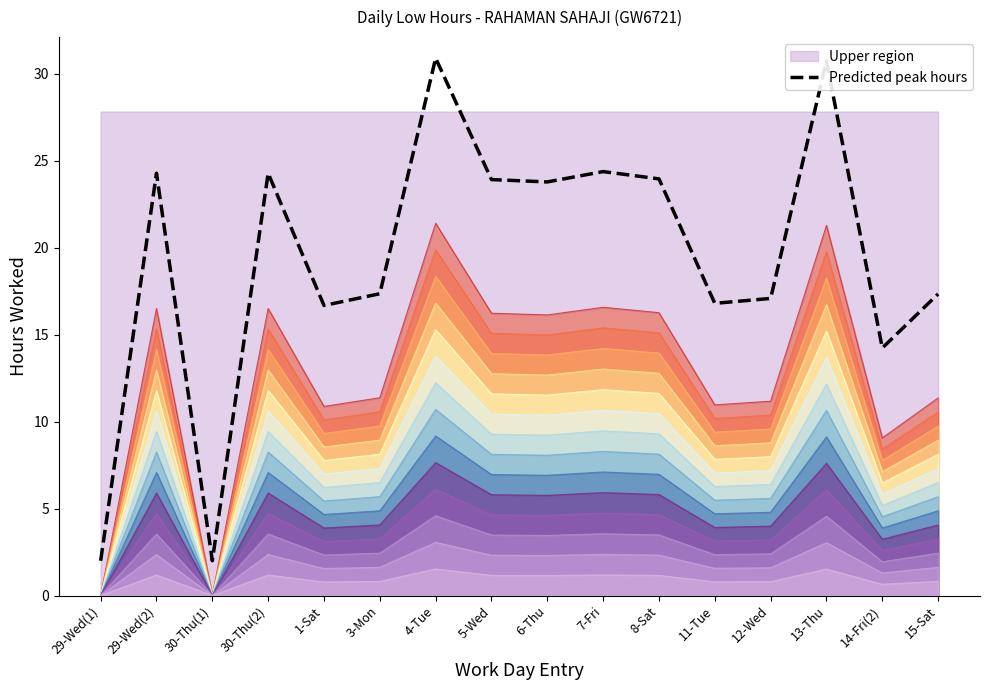

Is the value of Predicted peak hours at 13-Thu greater than the value of Contour 14 at 4-Tue?

Yes